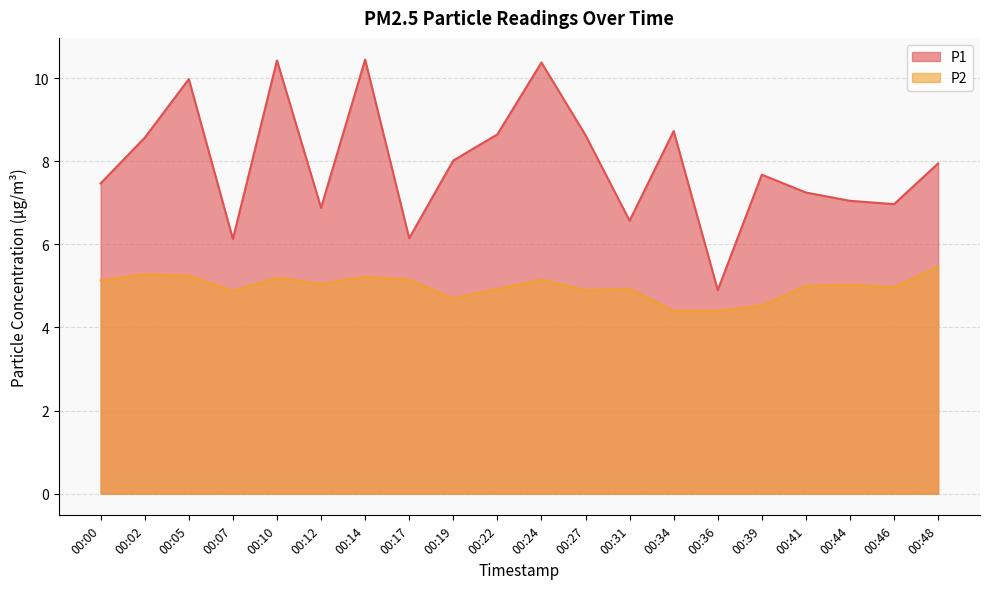

Read the P2 value at 00:07.

4.9